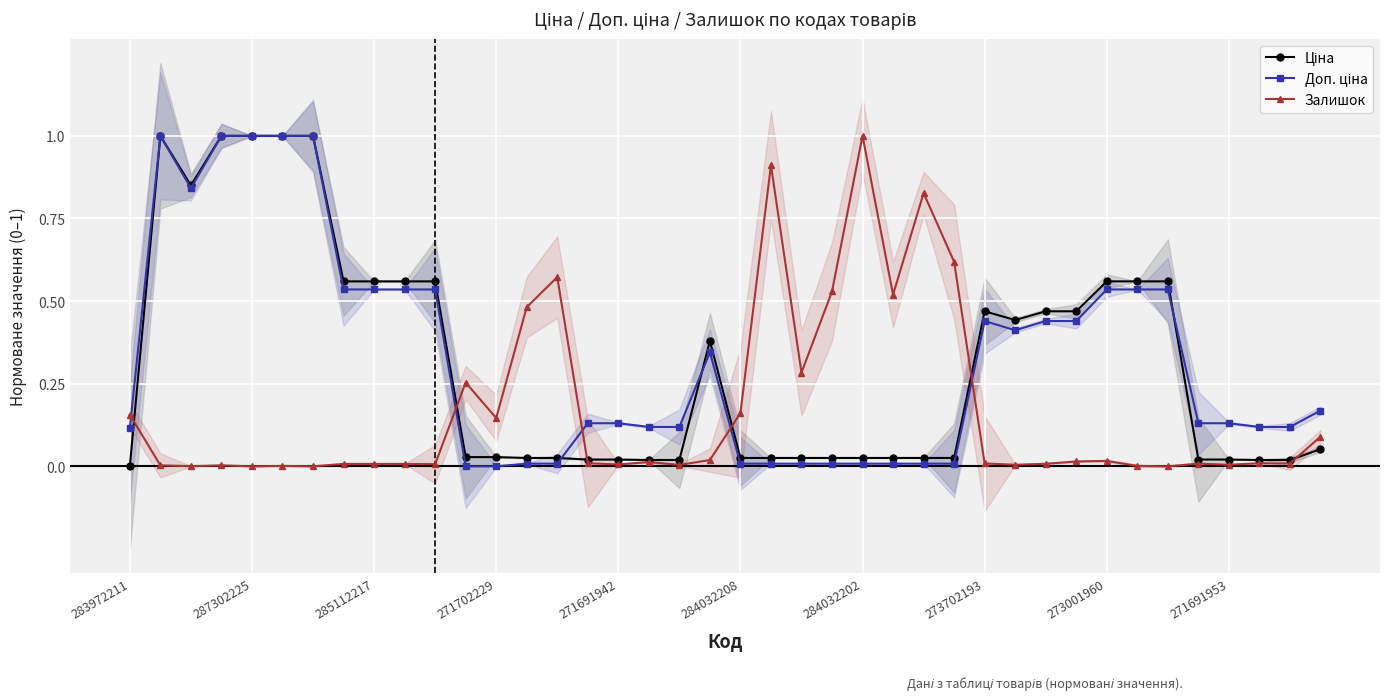

How many positive values does the Залишок series have?

37